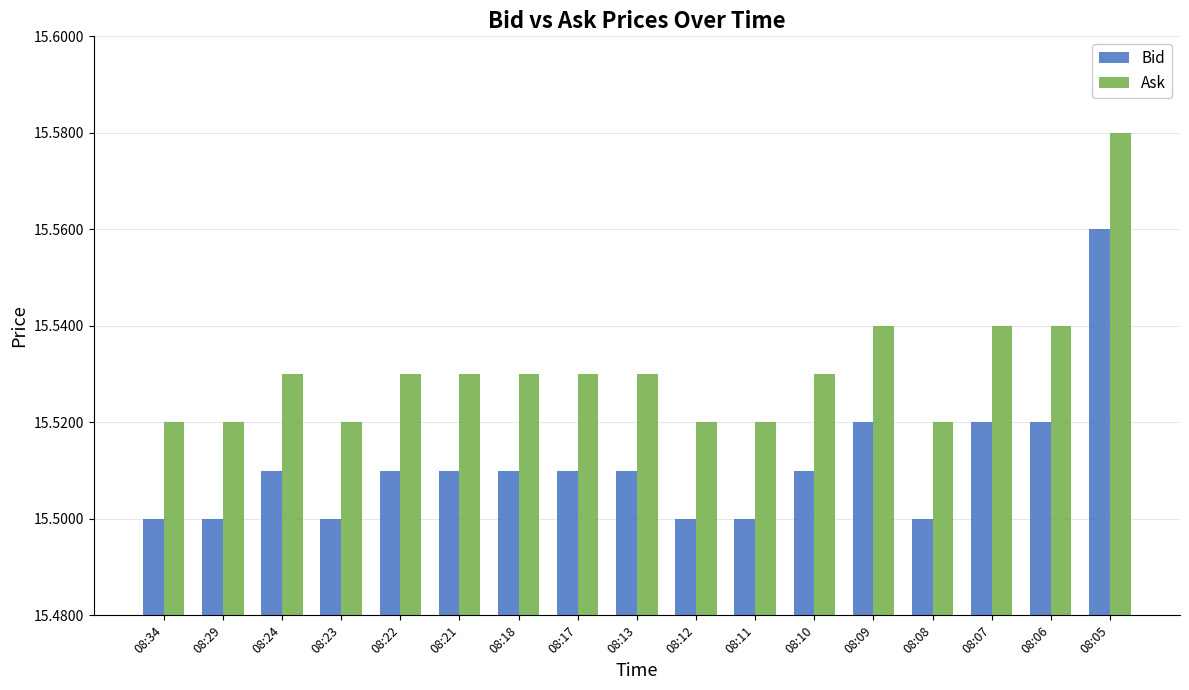

True or false: Bid has a value of 15.5 at 08:13.

True